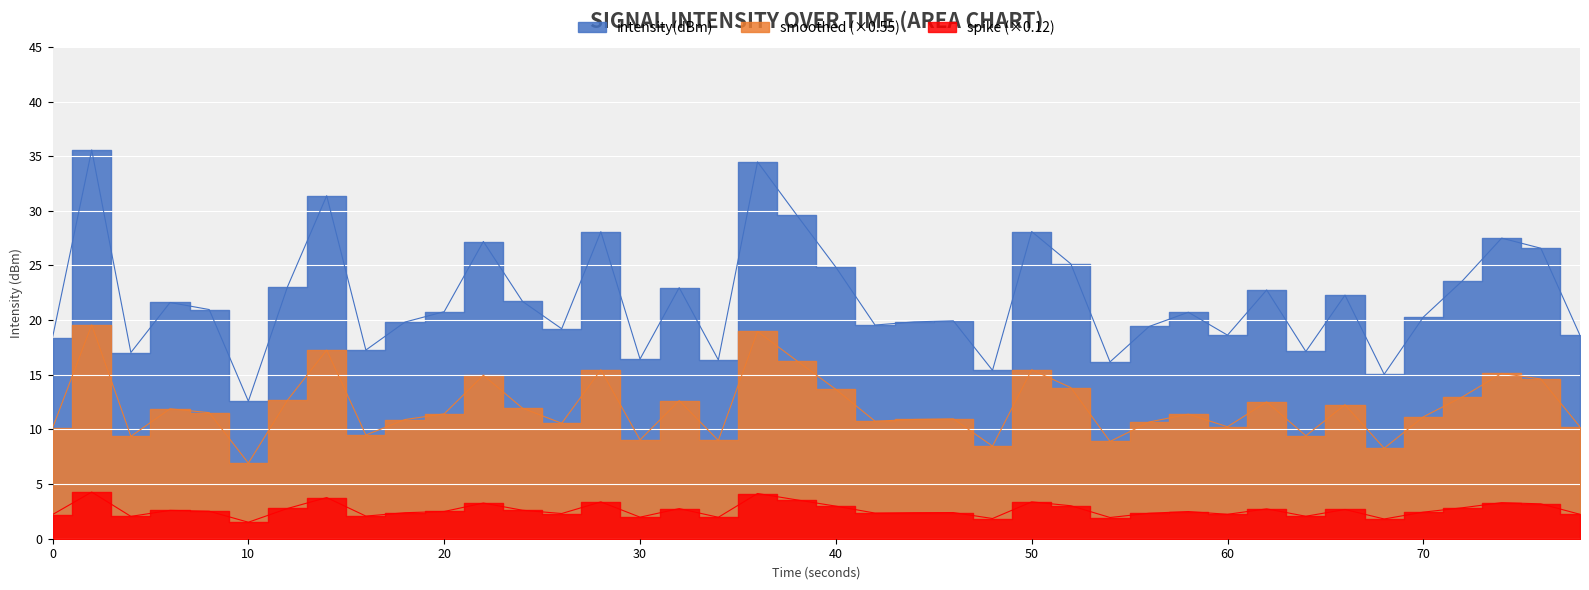

What is the minimum value shown in the chart?

12.6